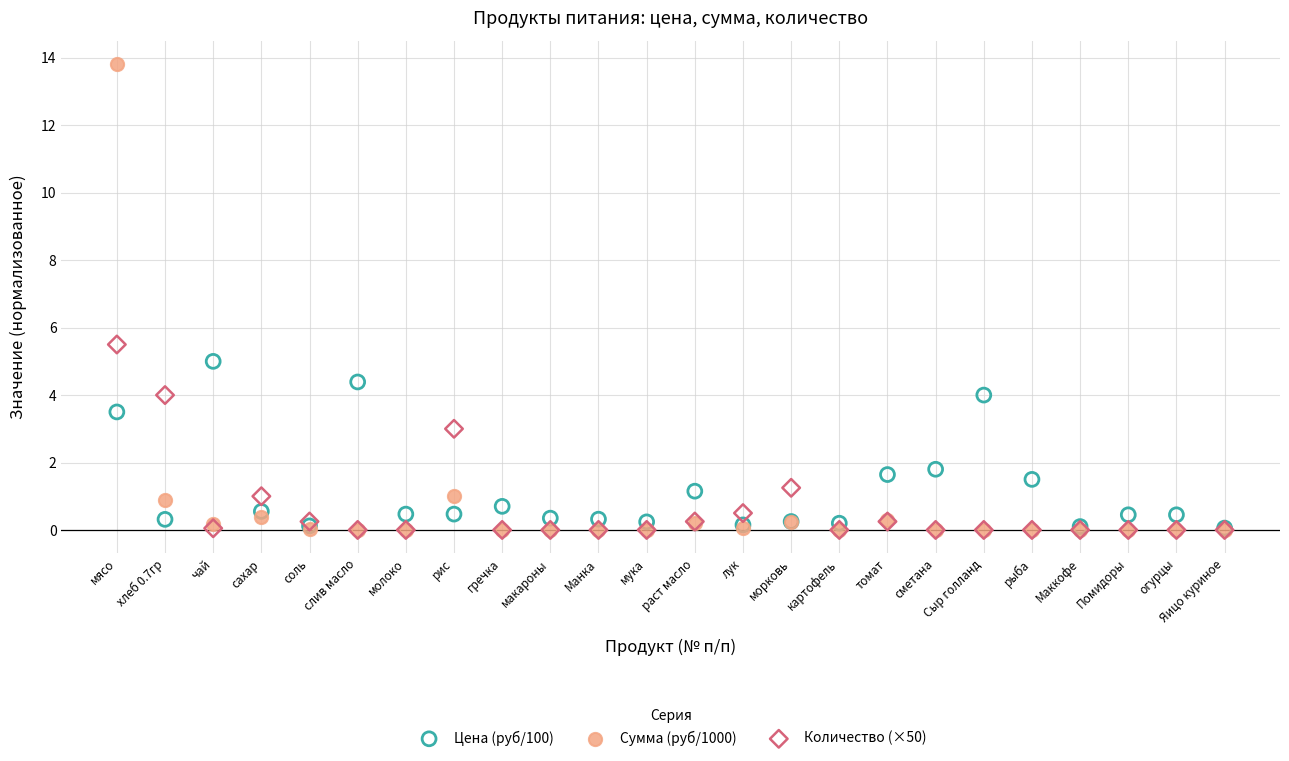

What are all the series names shown in the legend?

Цена (руб/100), Сумма (руб/1000), Количество (×50)